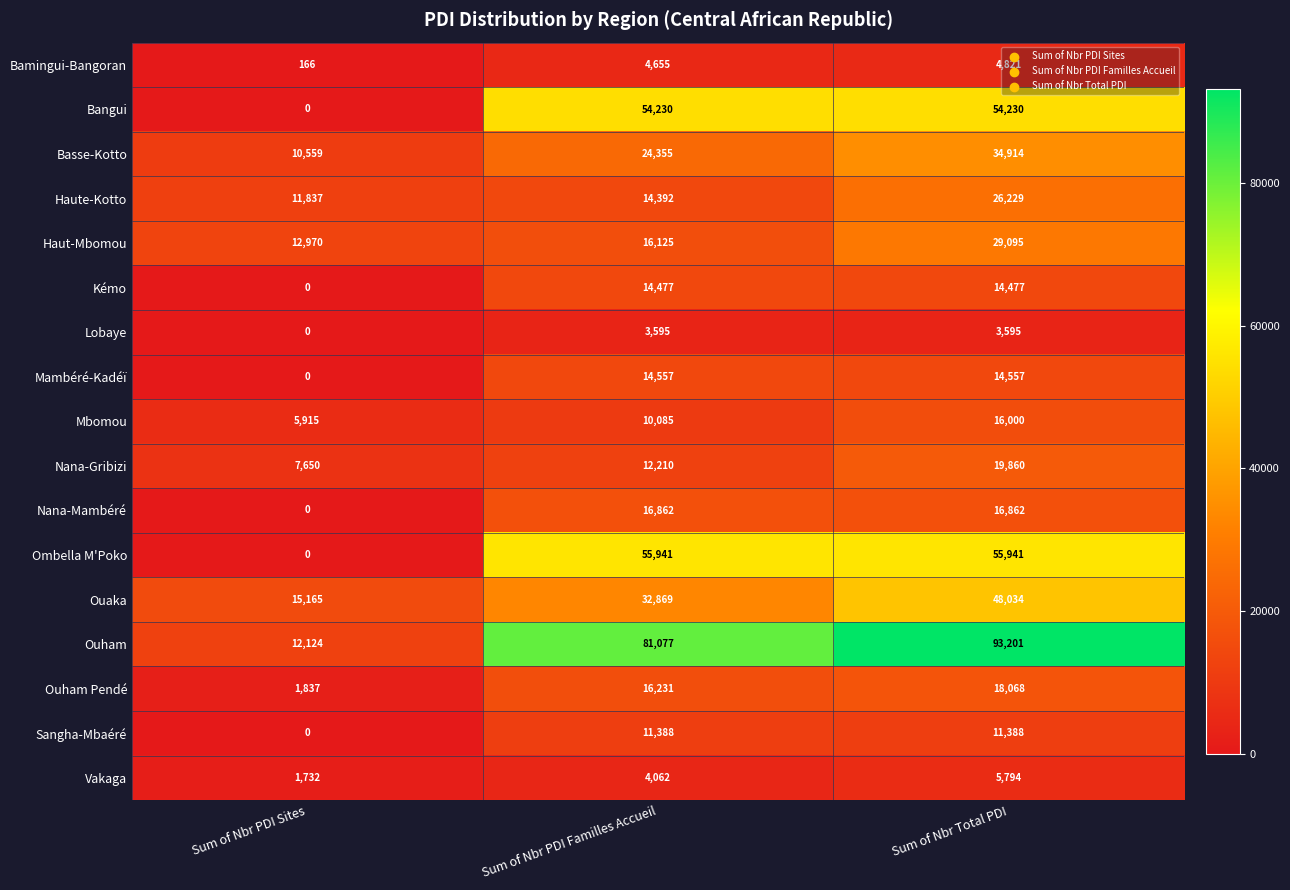

Where is Ouaka nearest to the value 31599?

Sum of Nbr PDI Familles Accueil